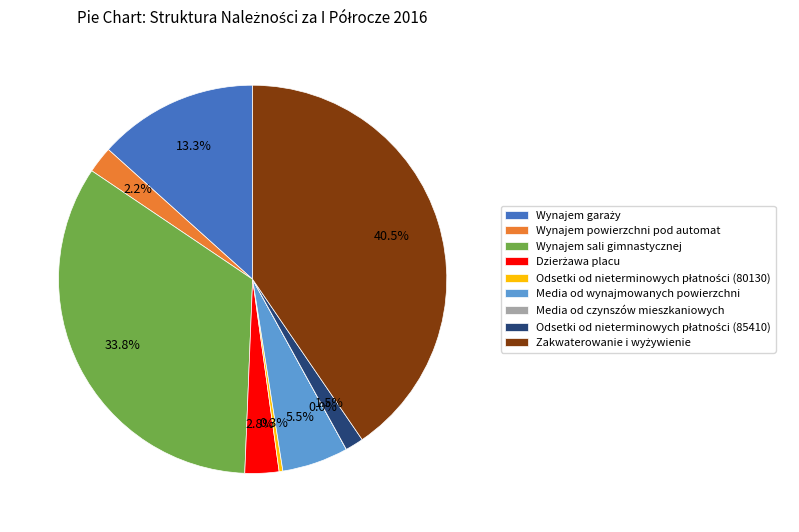

Does any single category account for the majority?

No